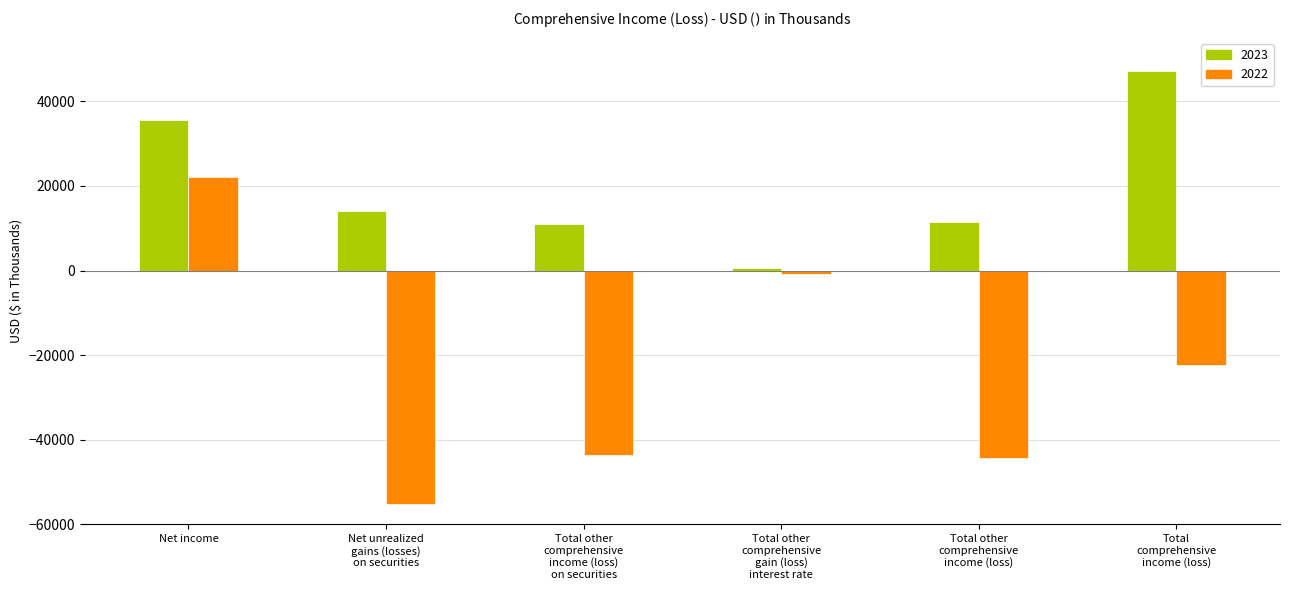

What is the approximate value of 2023 at Total
comprehensive
income (loss), to the nearest 10?

47100